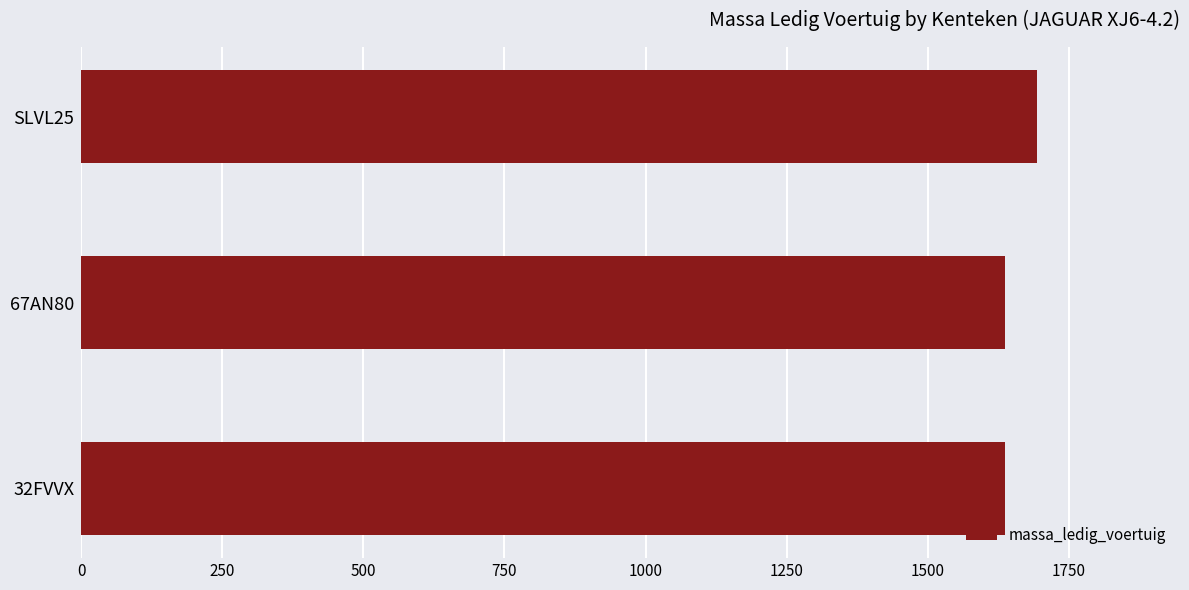

The value at 32FVVX is 1637. True or false?

True